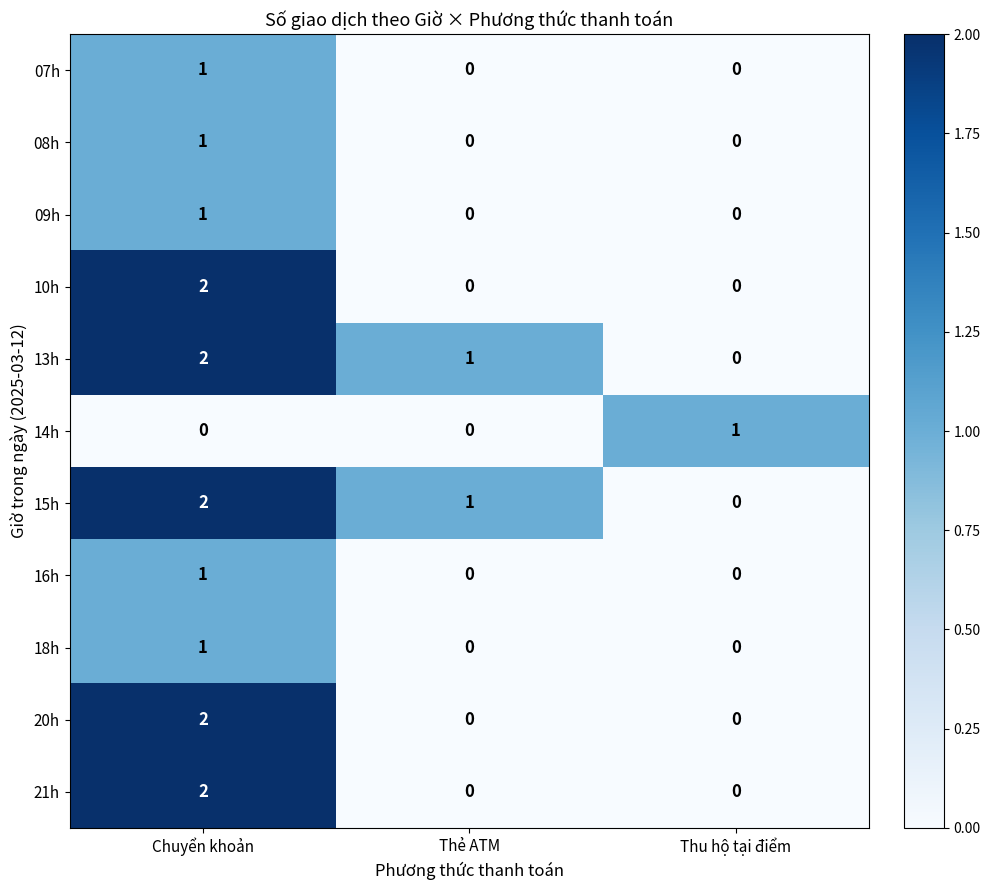

How many 09h values are between 0 and 1?

3